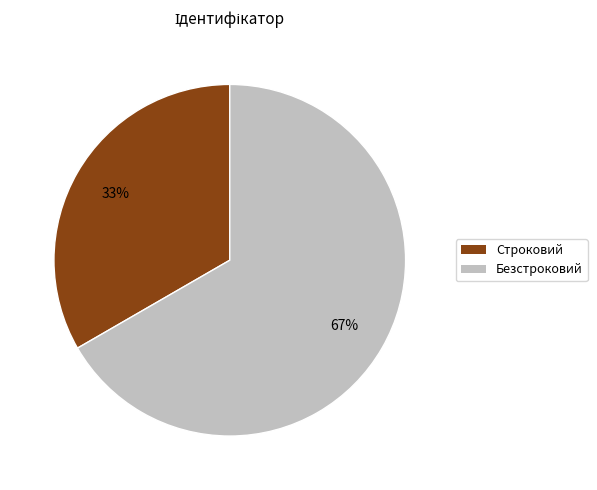

To the nearest percent, what is the combined percentage of Безстроковий and Строковий?

100%